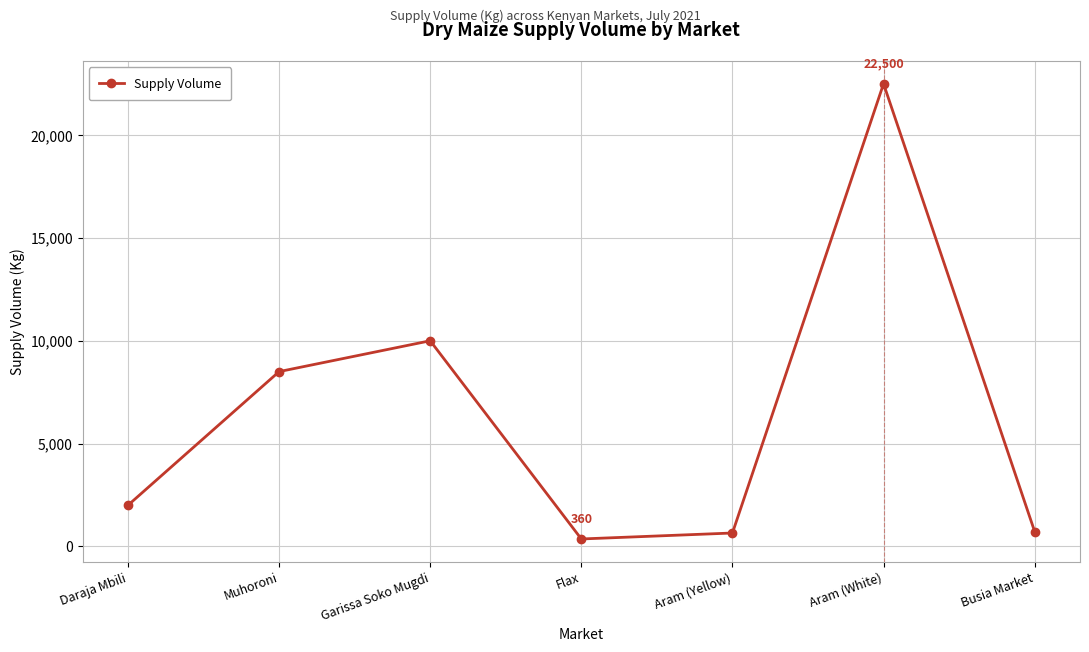

Is this an area chart (filled region under the line)?

No